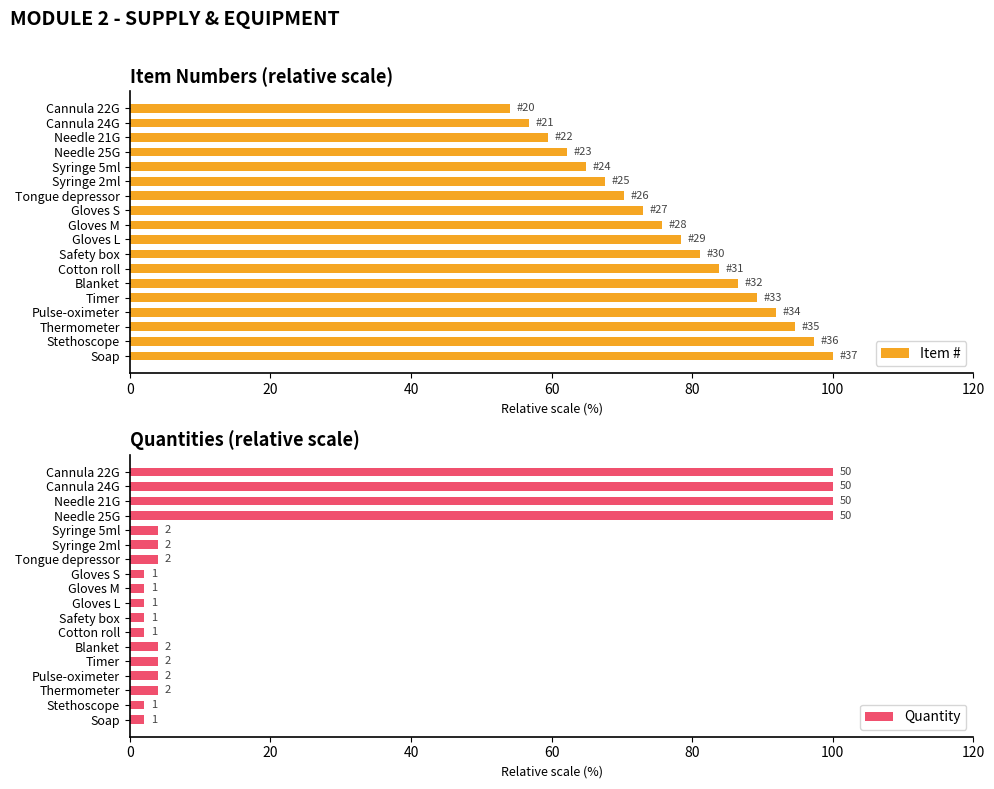

What is the difference between the maximum and minimum values in the Quantity series?

98.0